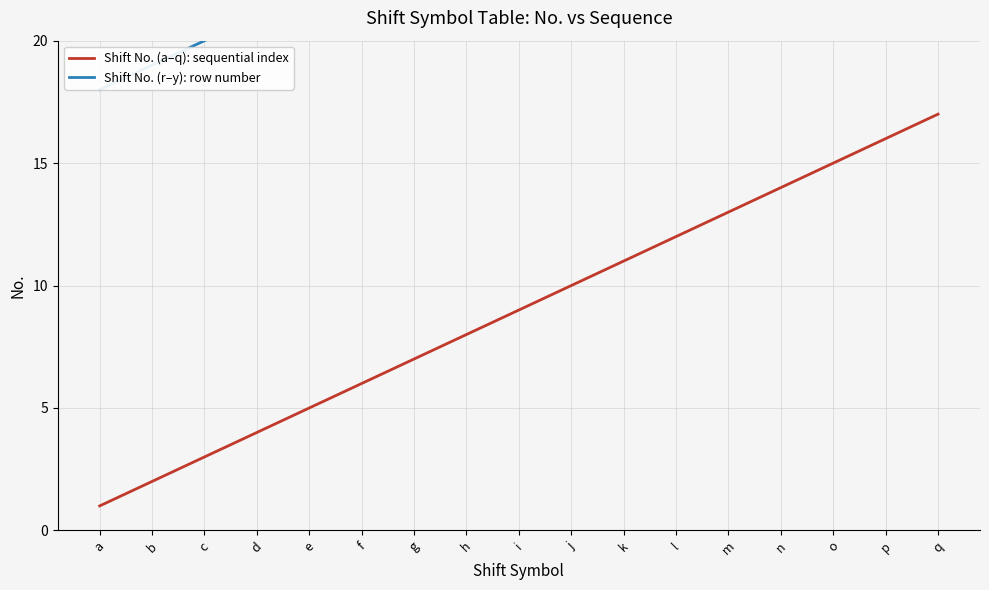

List the labels in order of value, smallest first.

a, b, c, d, e, f, g, h, i, j, k, l, m, n, o, p, q